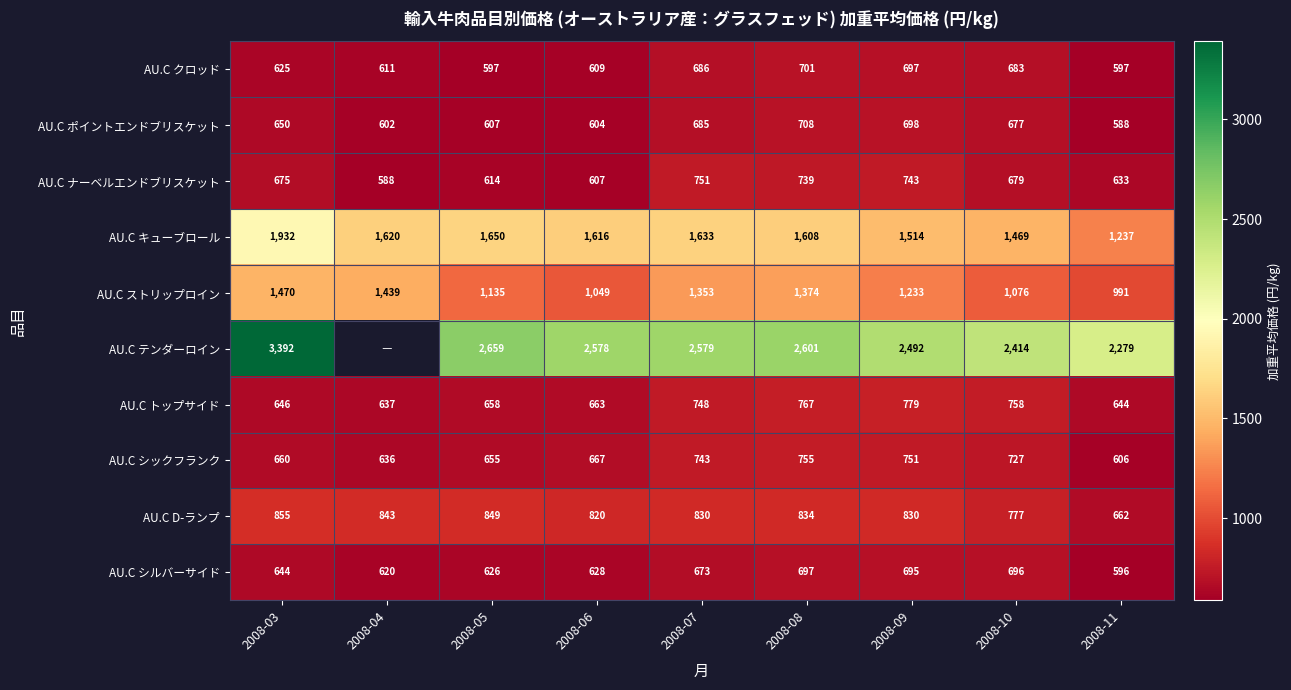

What is the minimum value for AU.C ストリップロイン?

991